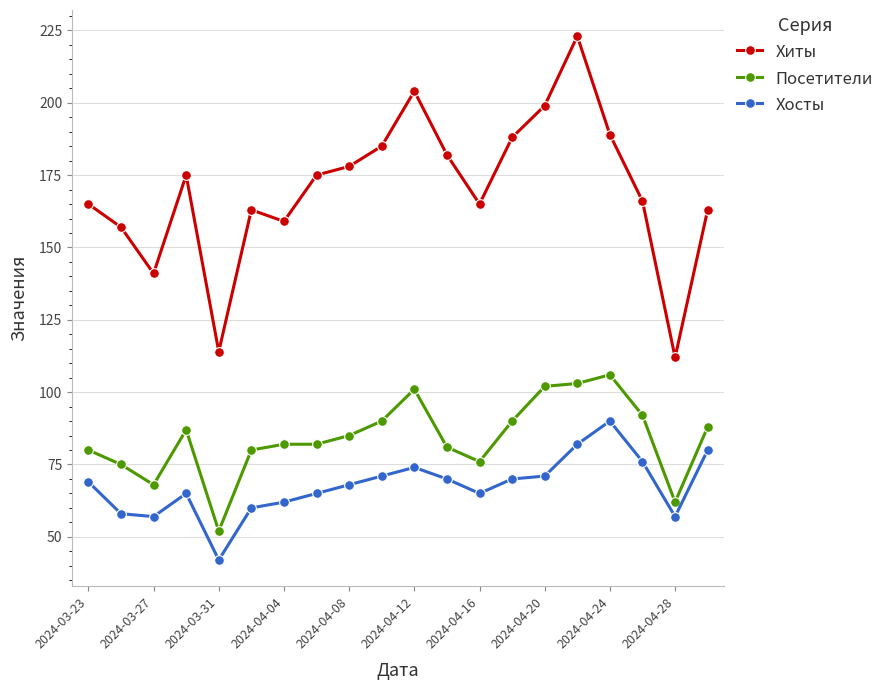

Which series has the widest spread of values?

Хиты